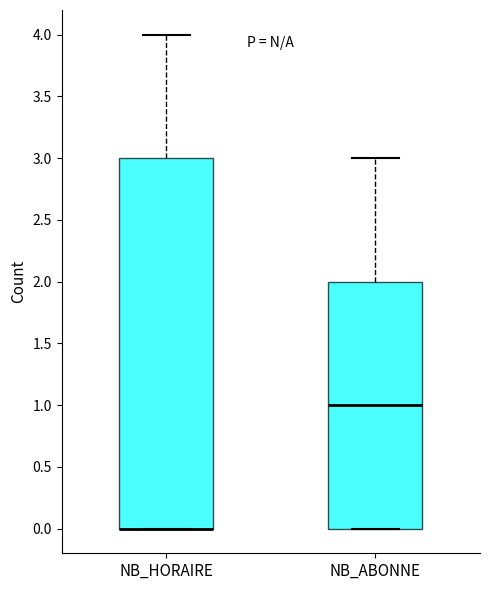

Which box is the tallest, from its lower edge to its upper edge?

NB_HORAIRE